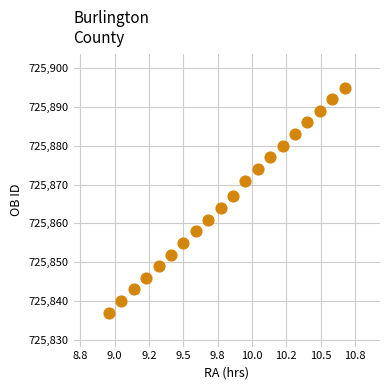

What Y value in the scatter plot is closest to 725866?

725867